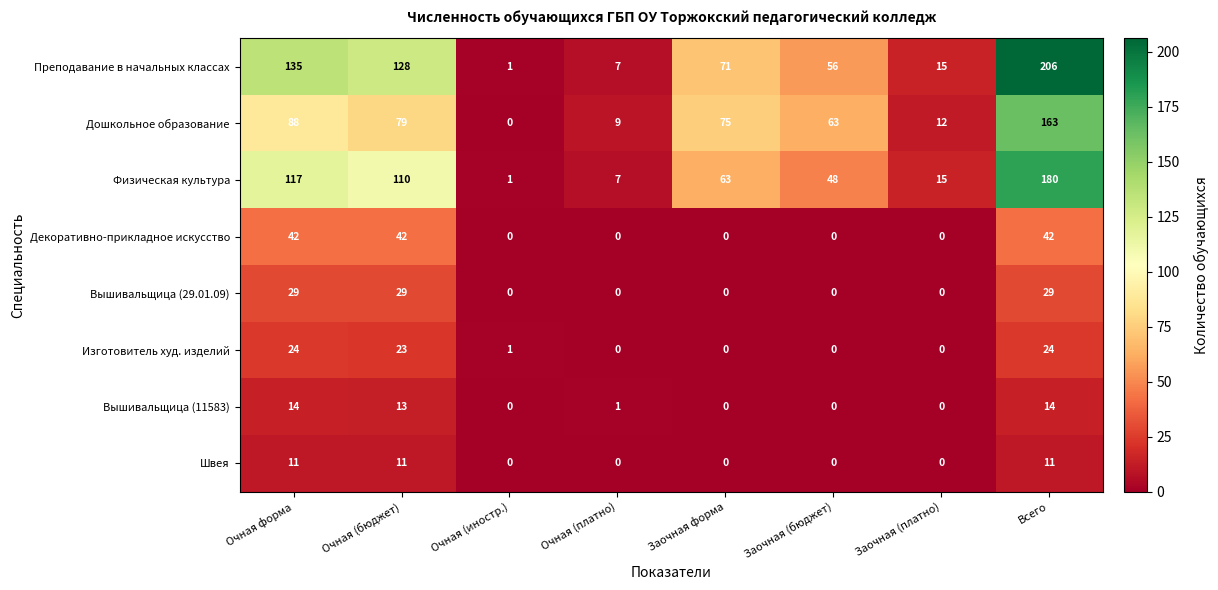

Which series changed the most between Заочная (платно) and Всего?

Преподавание в начальных классах